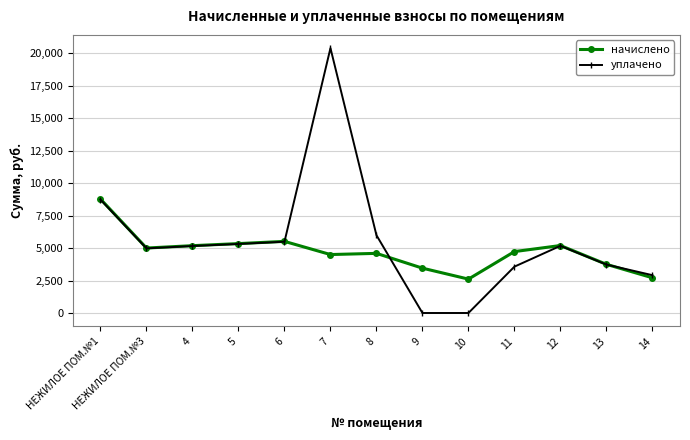

What is the value of the уплачено point at the 13th from the left?

2910.0